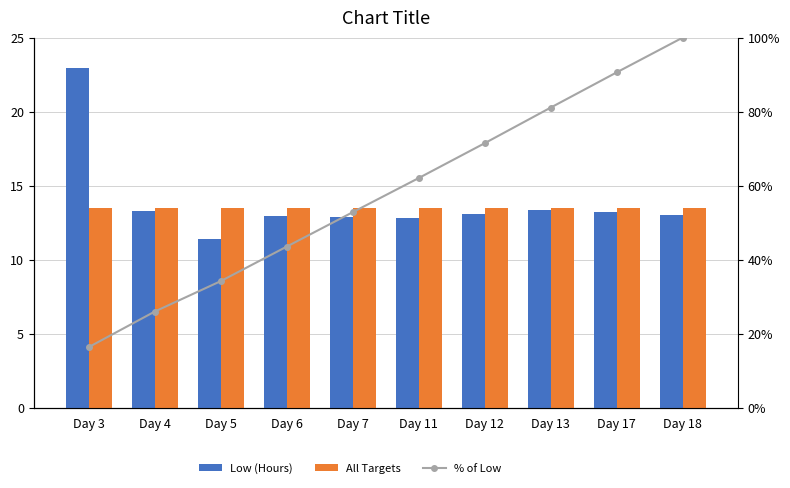

Reading left to right, extract all data points from this chart.

Low (Hours): 22.9	13.3	11.4	12.9	12.9	12.8	13.1	13.3	13.2	13.0
All Targets: 13.5	13.5	13.5	13.5	13.5	13.5	13.5	13.5	13.5	13.5
% of Low: 0.2	0.3	0.3	0.4	0.5	0.6	0.7	0.8	0.9	1.0